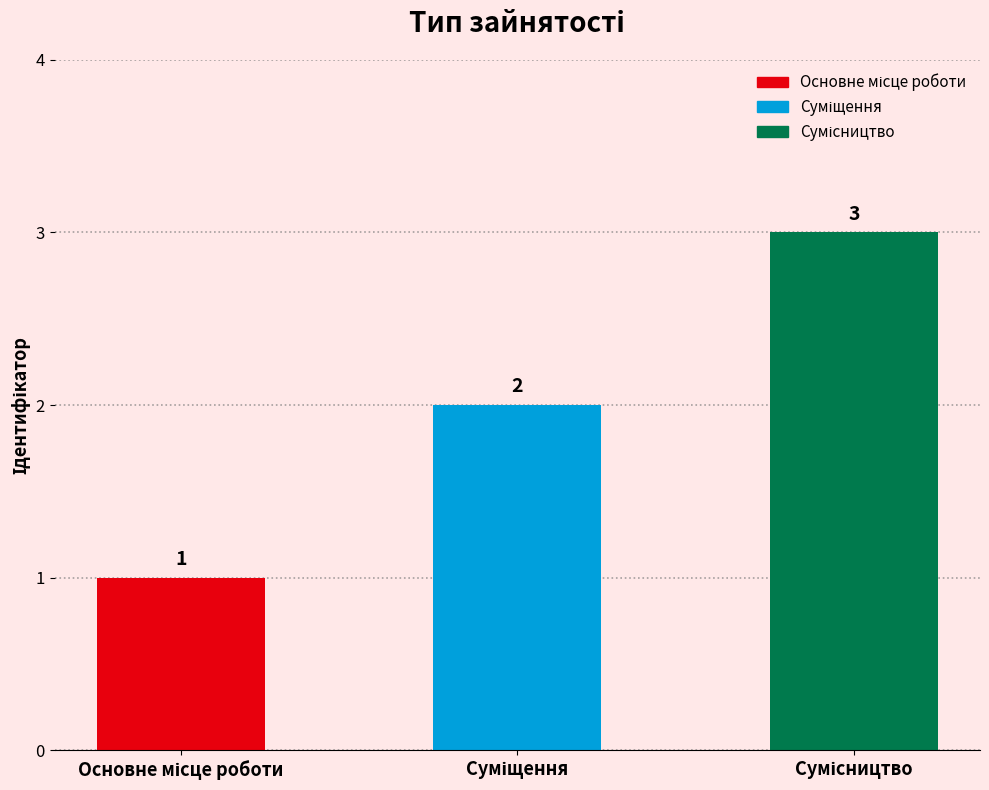

Count the values in the range 1 to 3.

3